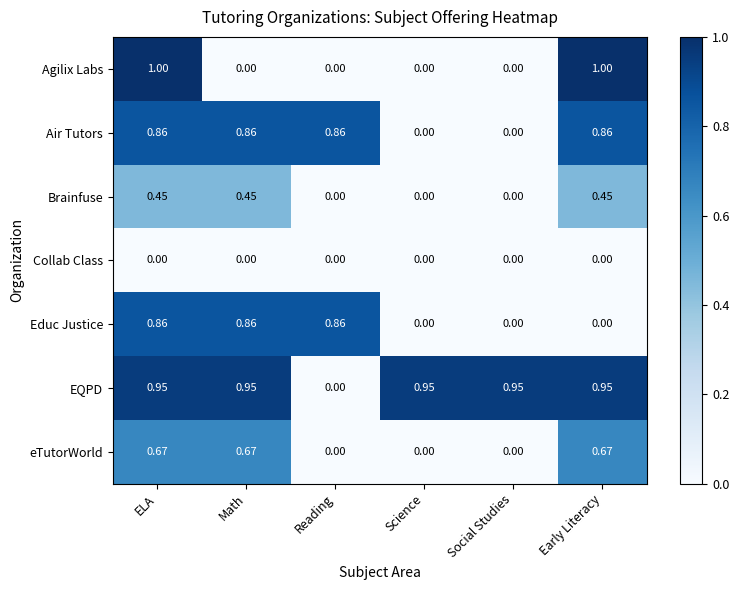

Which series has the largest range (max minus min)?

Agilix Labs